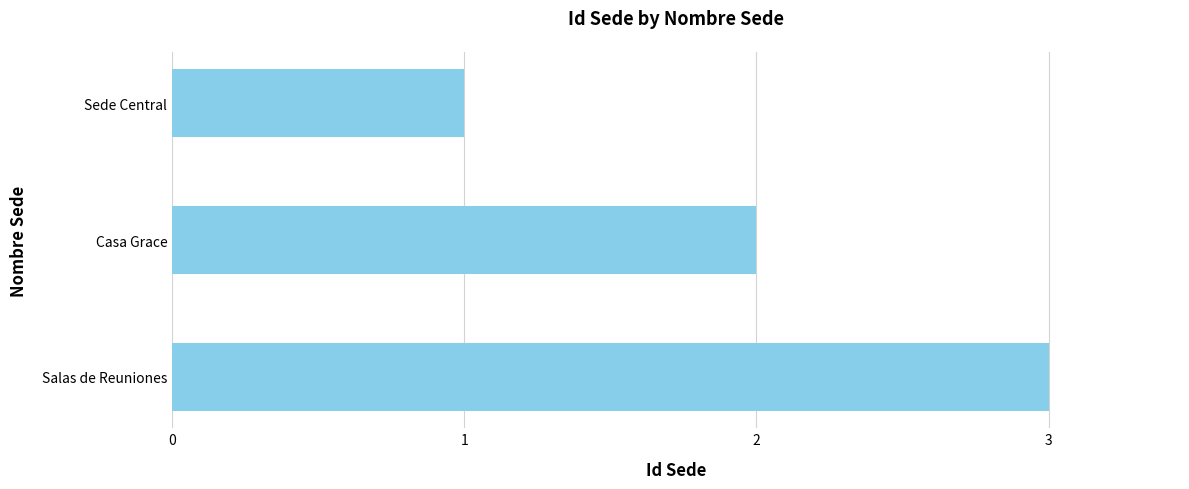

What is the sum of the values at Salas de Reuniones and Sede Central?

4